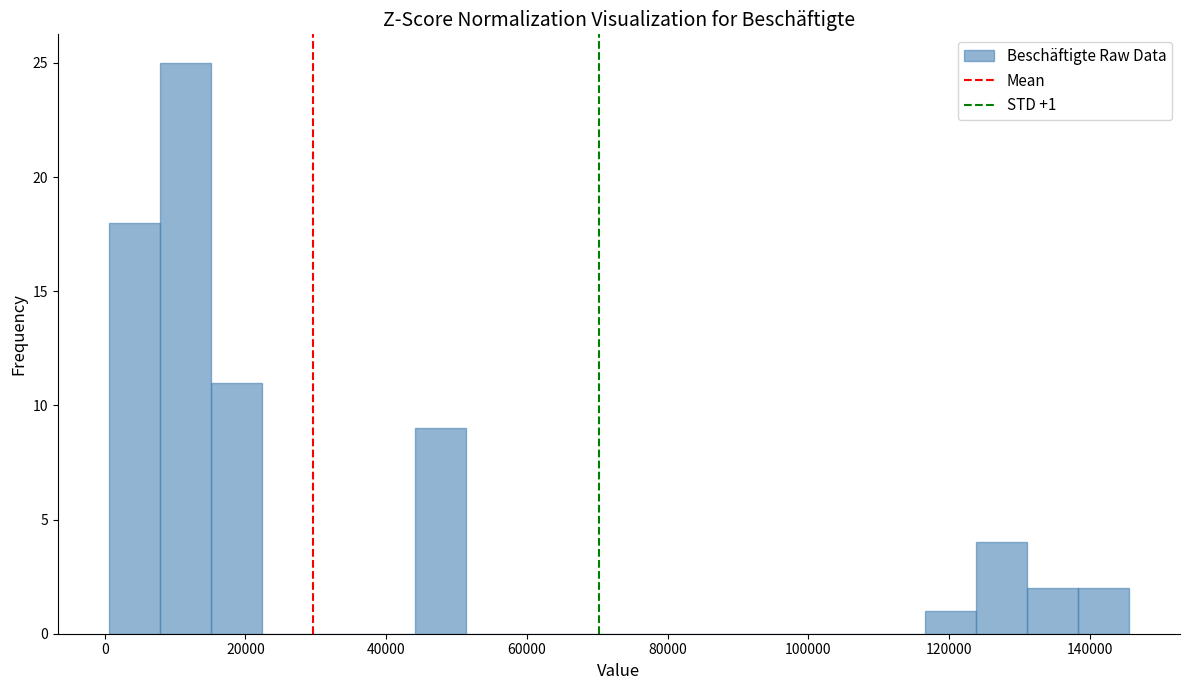

Read against the x-axis, roughly where is the centre of the tallest bar?

12000